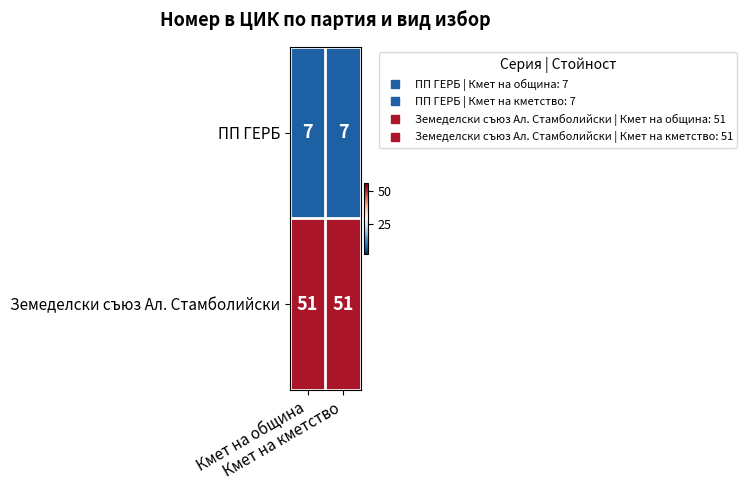

What is the sum of all Земеделски съюз Ал. Стамболийски values?

102